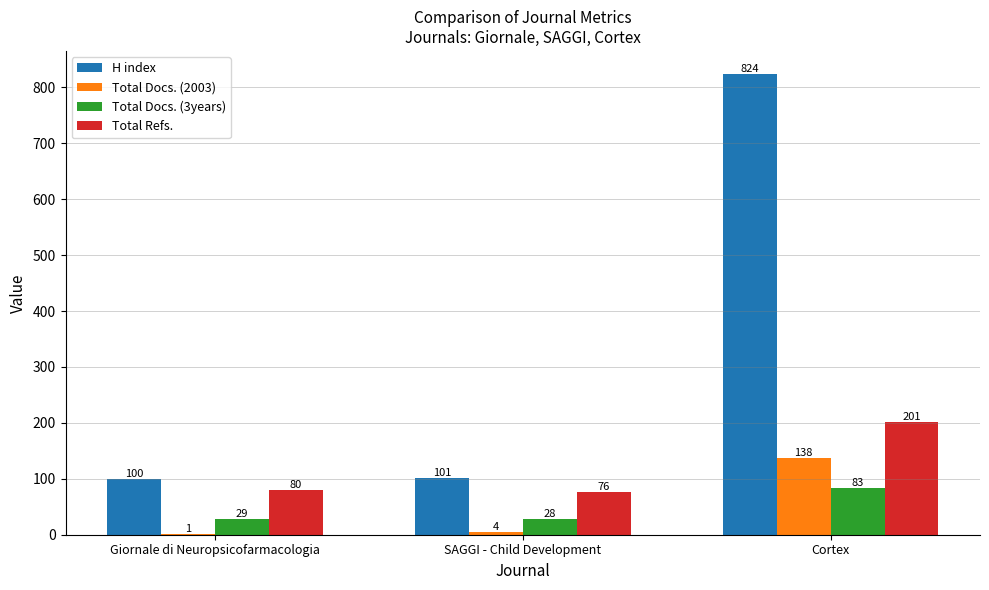

What is the sum of all H index values?

1025